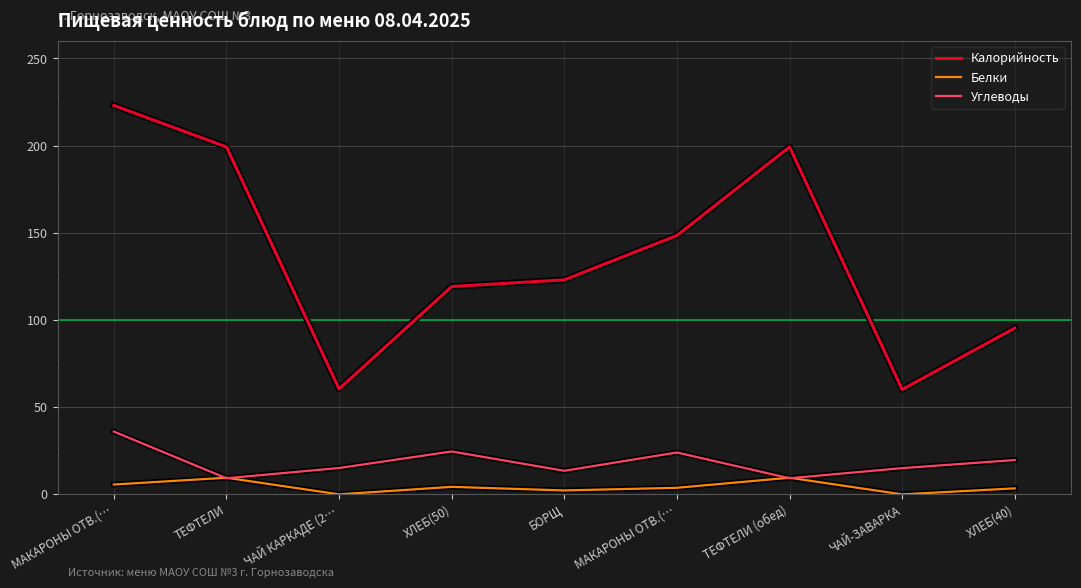

What is the label of the 1st point from the right?

ХЛЕБ(40)